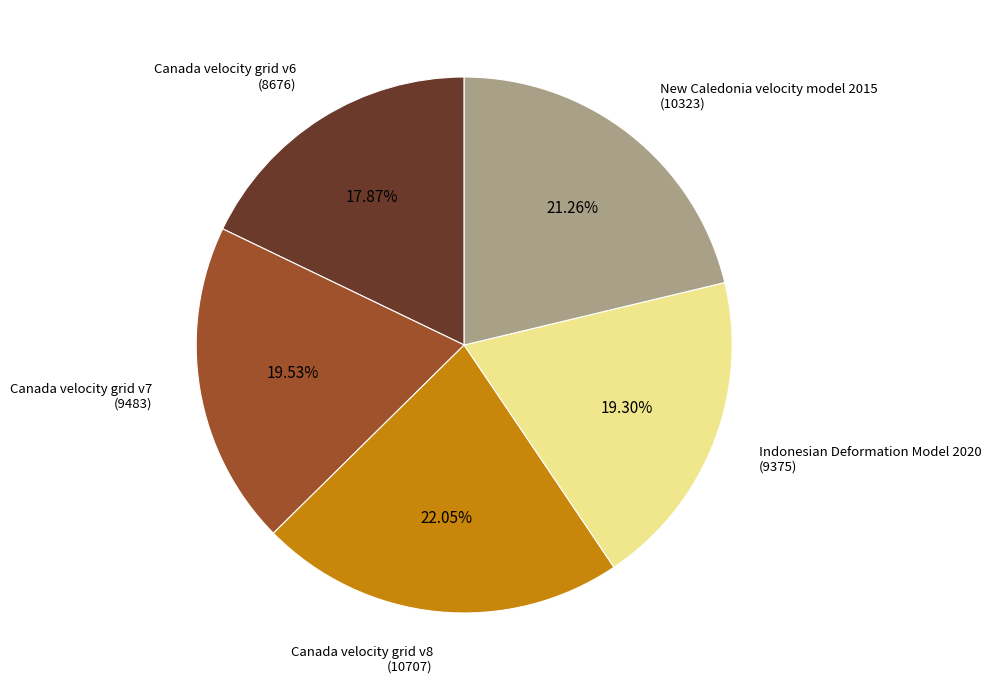

Is there a majority slice in this chart?

No